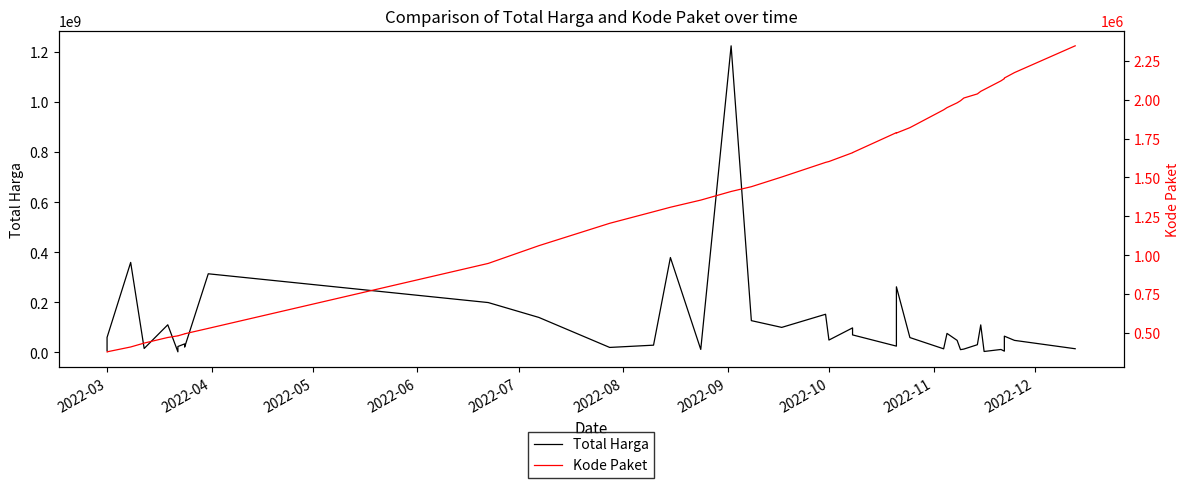

True or false: Total Harga has more than 0 points higher than both neighbors.

True